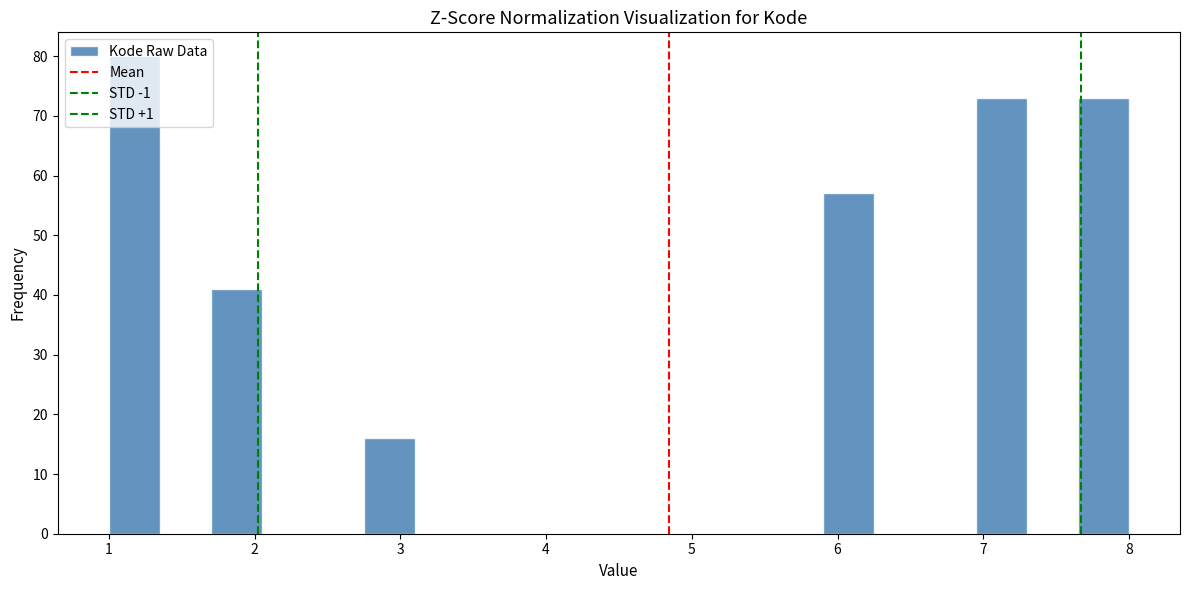

Around what value on the x-axis is the tallest bar? Give the approximate position of its centre, as read against the axis.

1.2